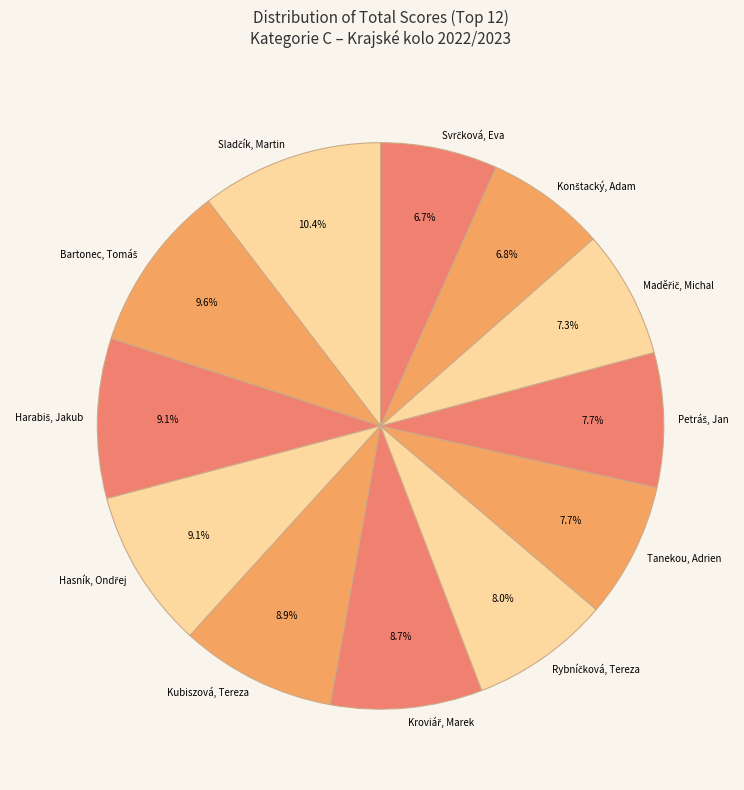

Is there any slice that represents more than half of the pie?

No